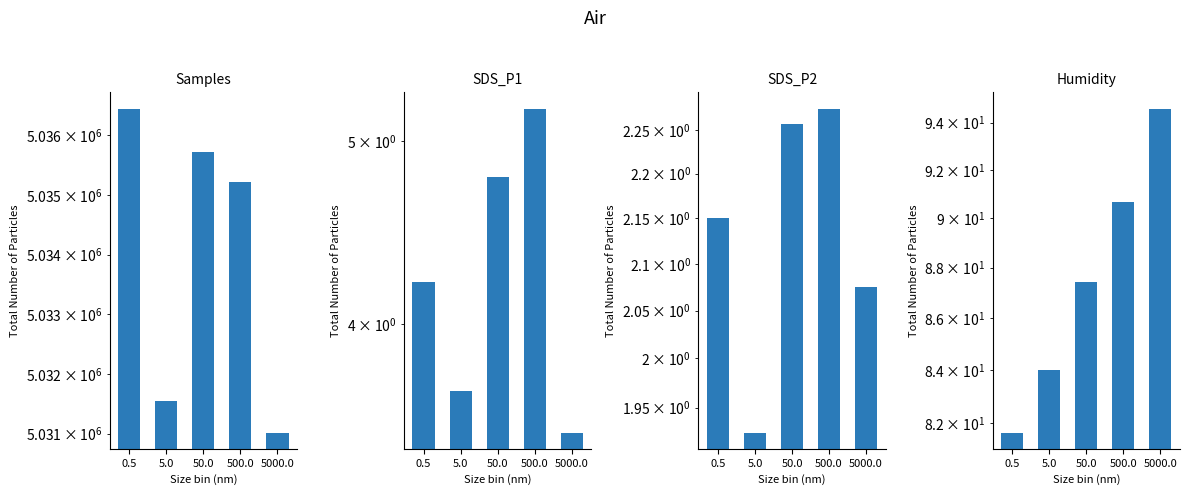

What is the label of the 5th bar from the right?

0.5